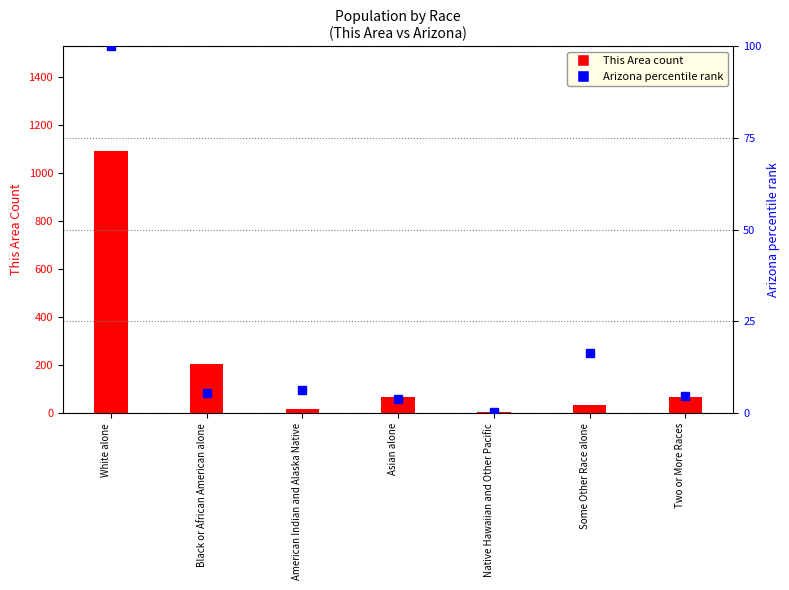

Reading left to right, what are all the values shown in this chart?

This Area (count): White alone=1093.0	Black or African American alone=203.0	American Indian and Alaska Native=19.0	Asian alone=67.0	Native Hawaiian and Other Pacific=3.0	Some Other Race alone=33.0	Two or More Races=67.0
Arizona (percentile rank): White alone=100.0	Black or African American alone=5.5	American Indian and Alaska Native=6.4	Asian alone=3.8	Native Hawaiian and Other Pacific=0.3	Some Other Race alone=16.3	Two or More Races=4.7